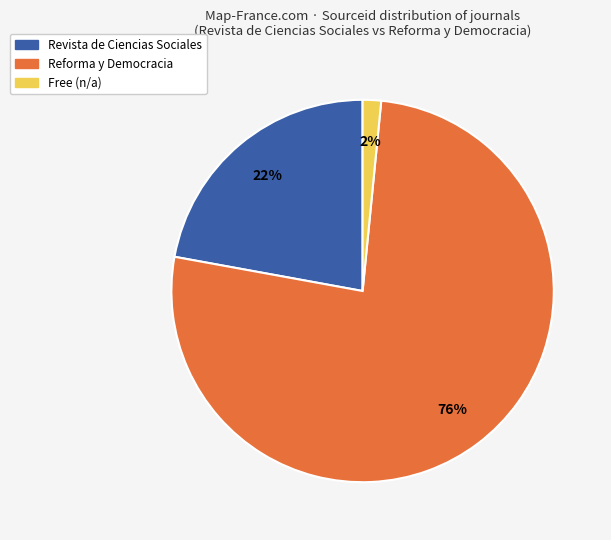

Is there a majority slice in this chart?

Yes